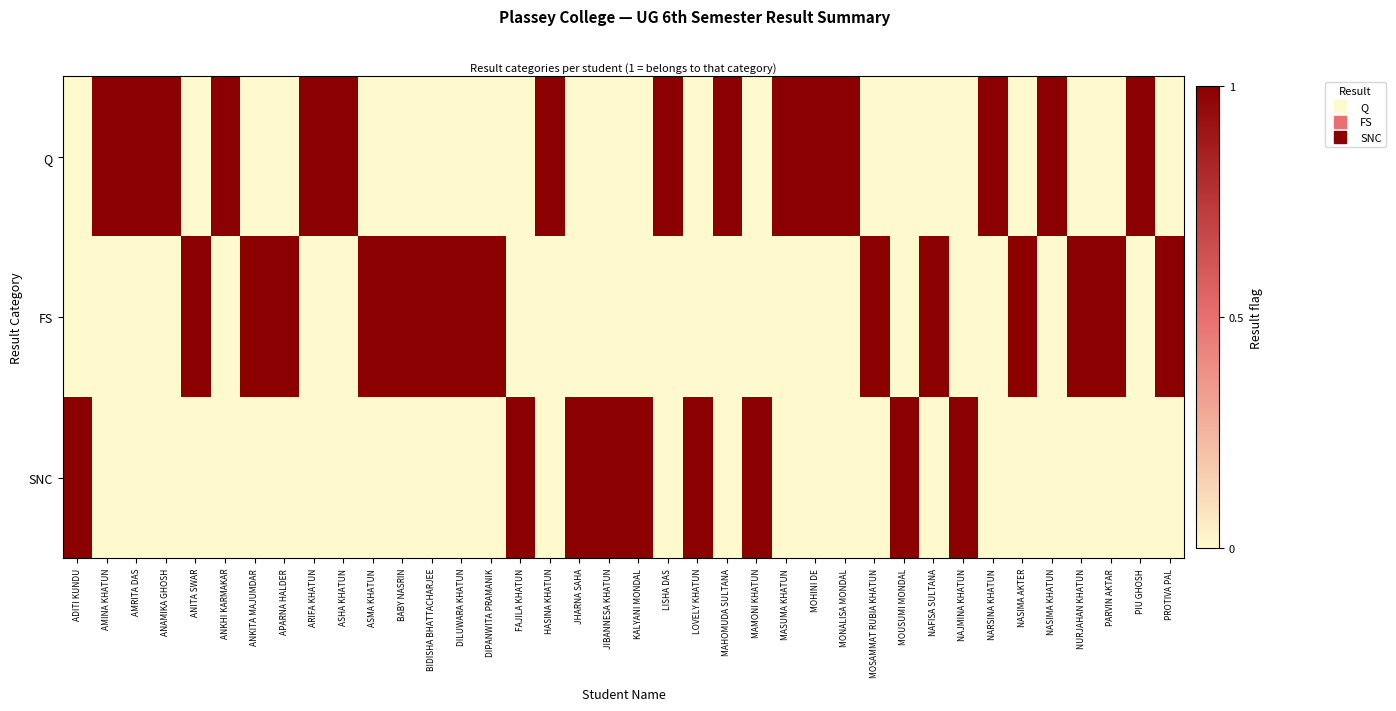

At JIBANNESA KHATUN, list the series in order from smallest to largest.

Q, FS, SNC